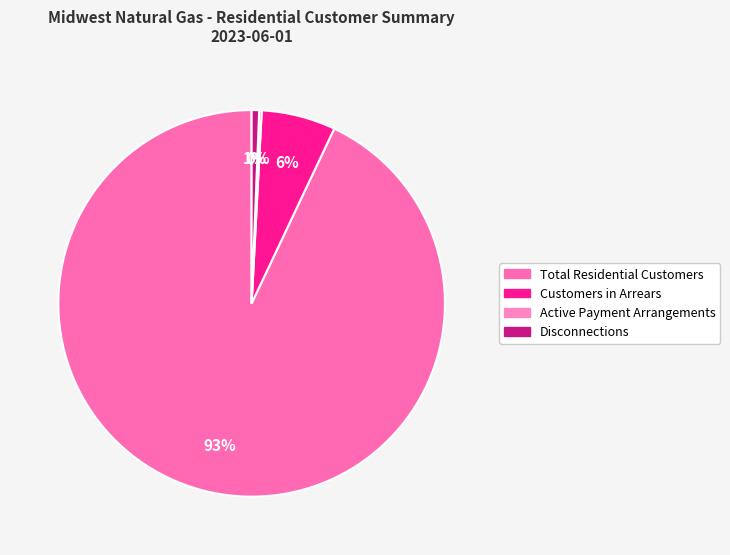

Which slice represents more than half of the pie?

Total Residential Customers